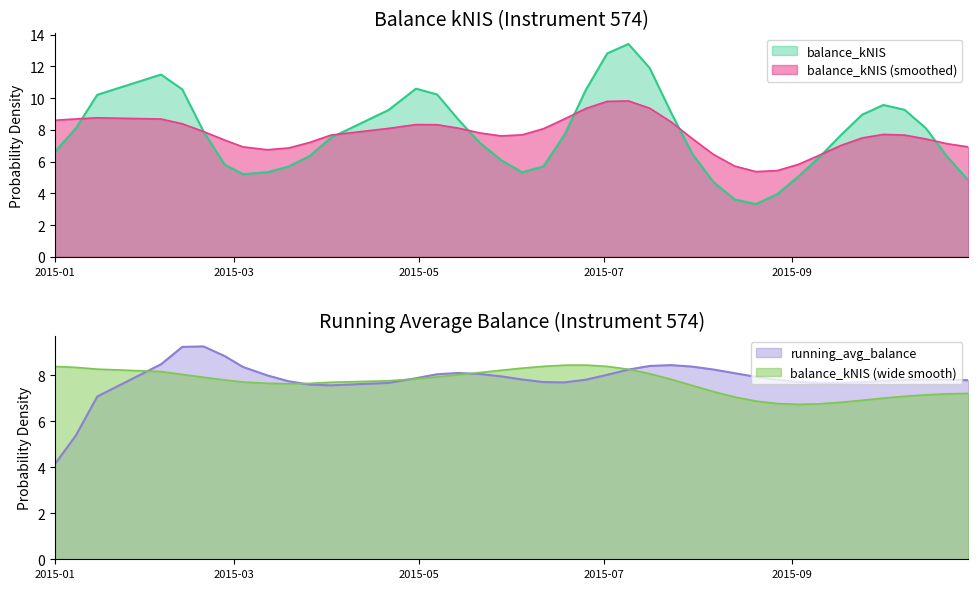

What is the minimum value for balance_kNIS?

3.3